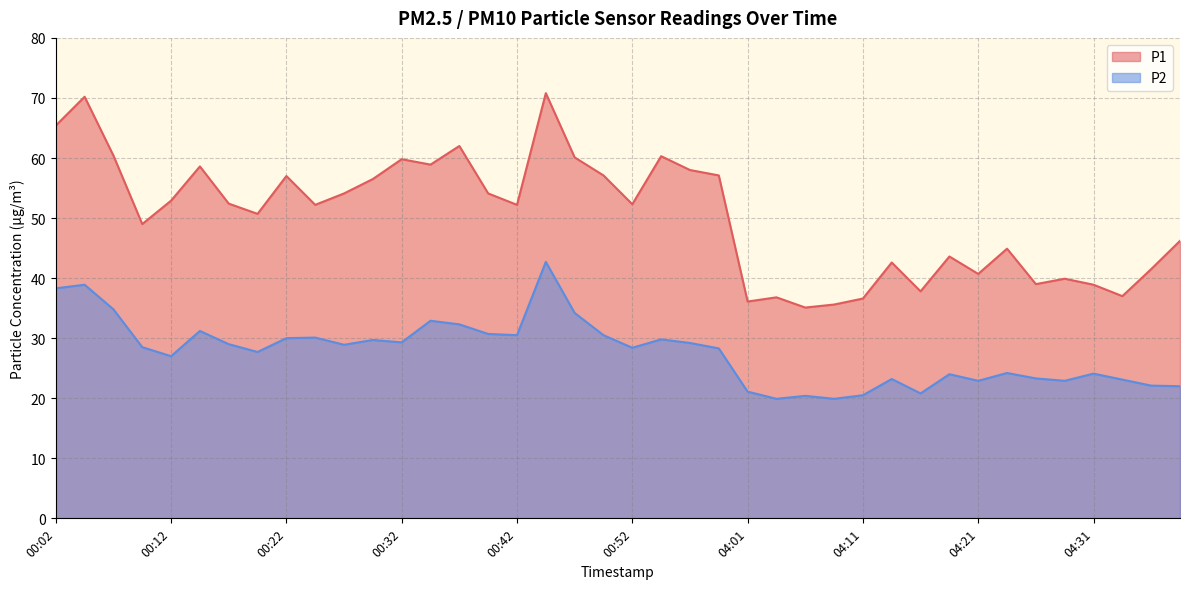

The P1 series shows 29.6 at 00:42. True or false?

False